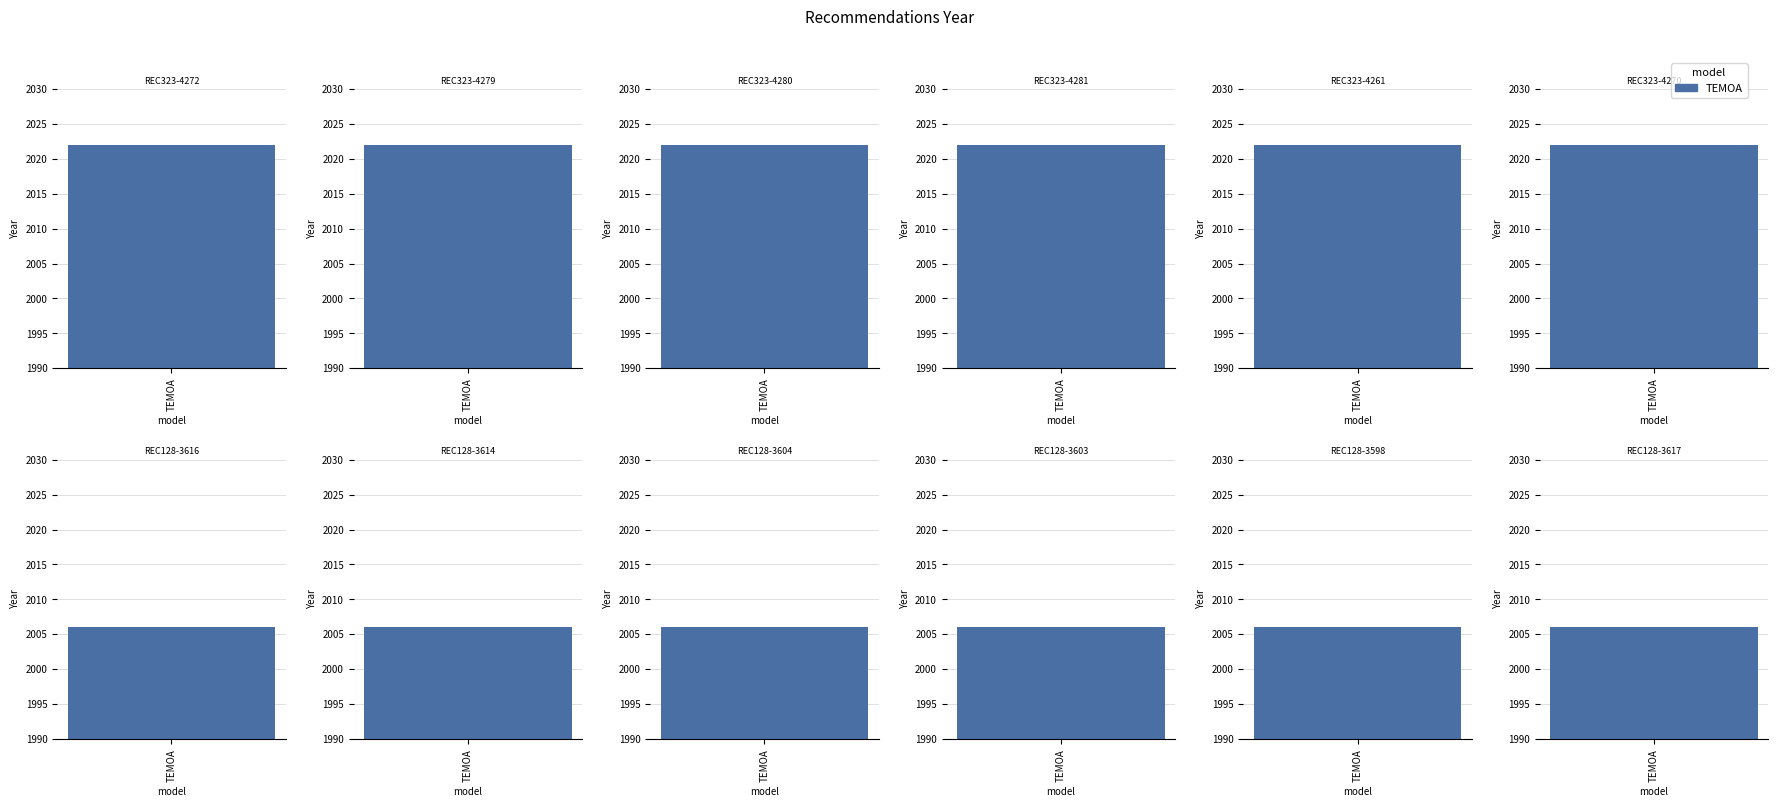

Approximately how many times larger is the value at REC323-4281 compared to REC128-3616?

1.0